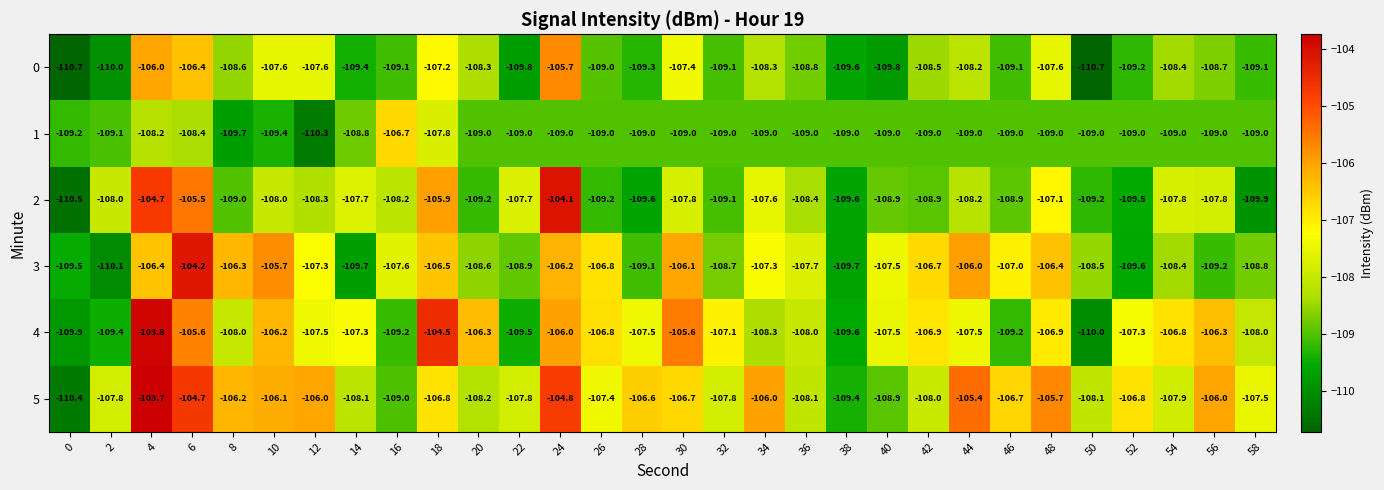

Which series has the widest spread of values?

5